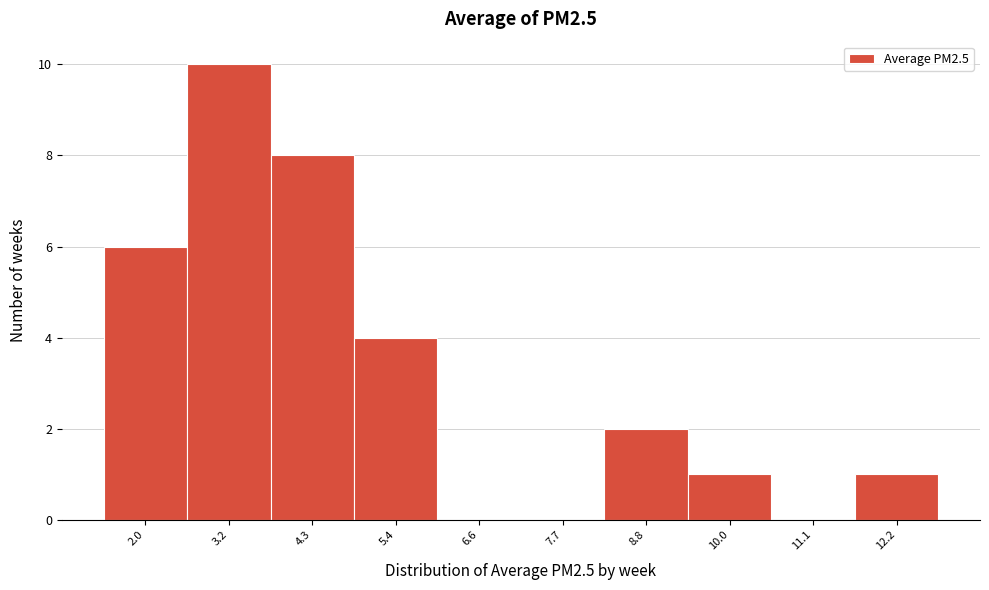

Reading right to left, extract all data points from this chart.

12.2=1	11.1=0	10.0=1	8.8=2	7.7=0	6.6=0	5.4=4	4.3=8	3.2=10	2.0=6